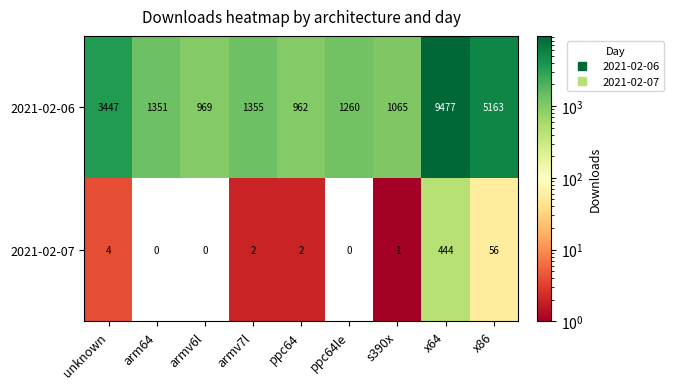

What is the maximum value shown in the chart?

9477